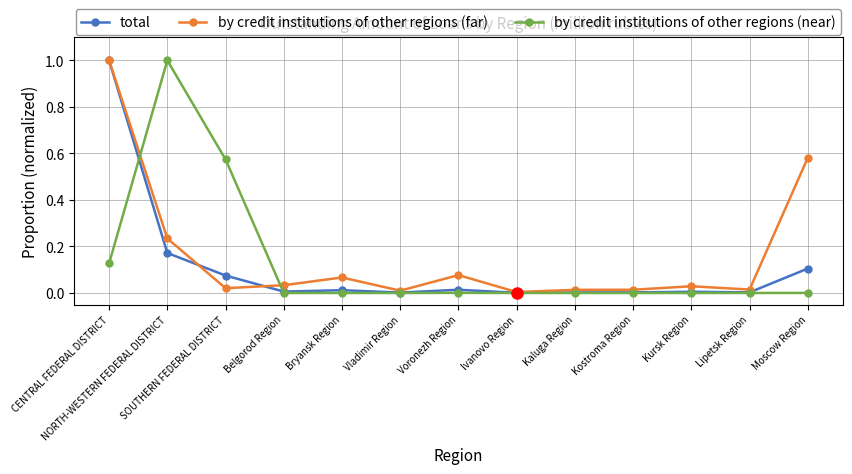

Rank the series by their average value, from highest to lowest.

by credit institutions of other regions (far), by credit institutions of other regions (near), total